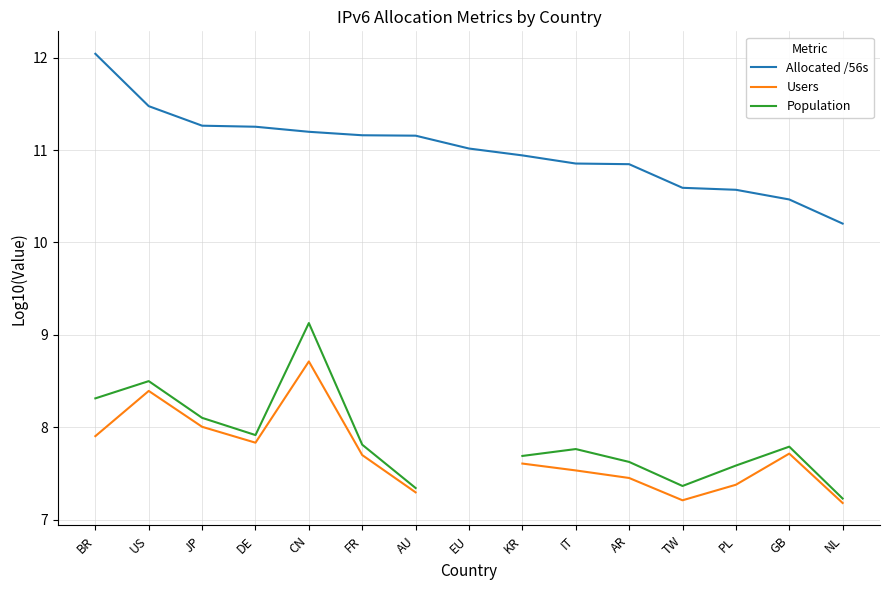

At which category is the sum across all series the highest?

CN